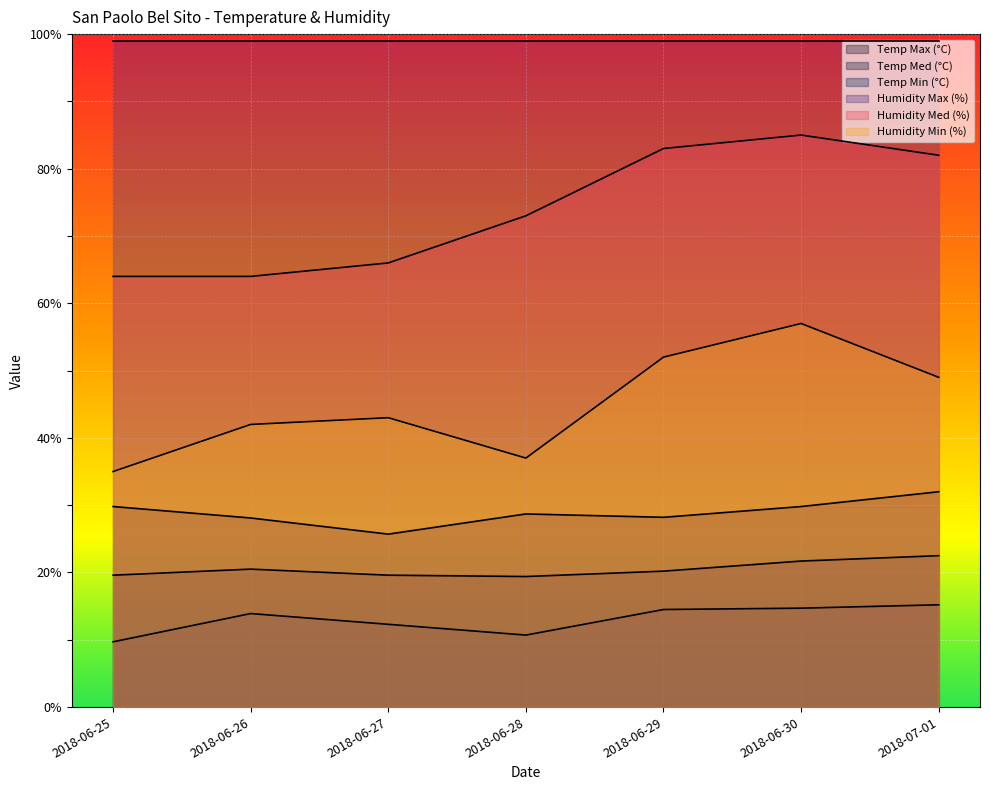

Which category has the highest value in the Temp Max (°C) series?

2018-07-01